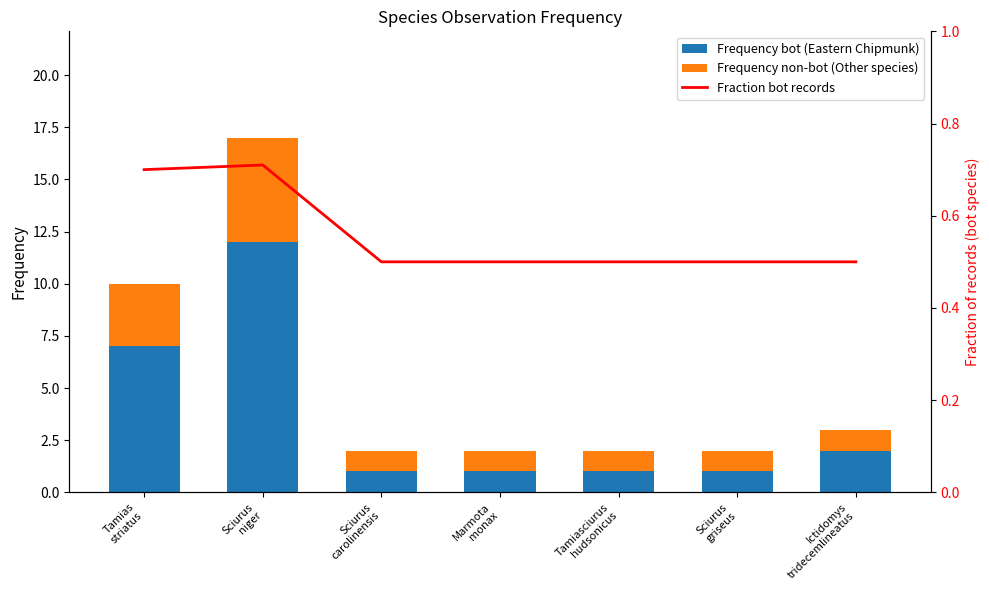

List the series in order of their overall mean, highest first.

Frequency bot (Eastern Chipmunk), Frequency non-bot (Other species), Fraction bot records